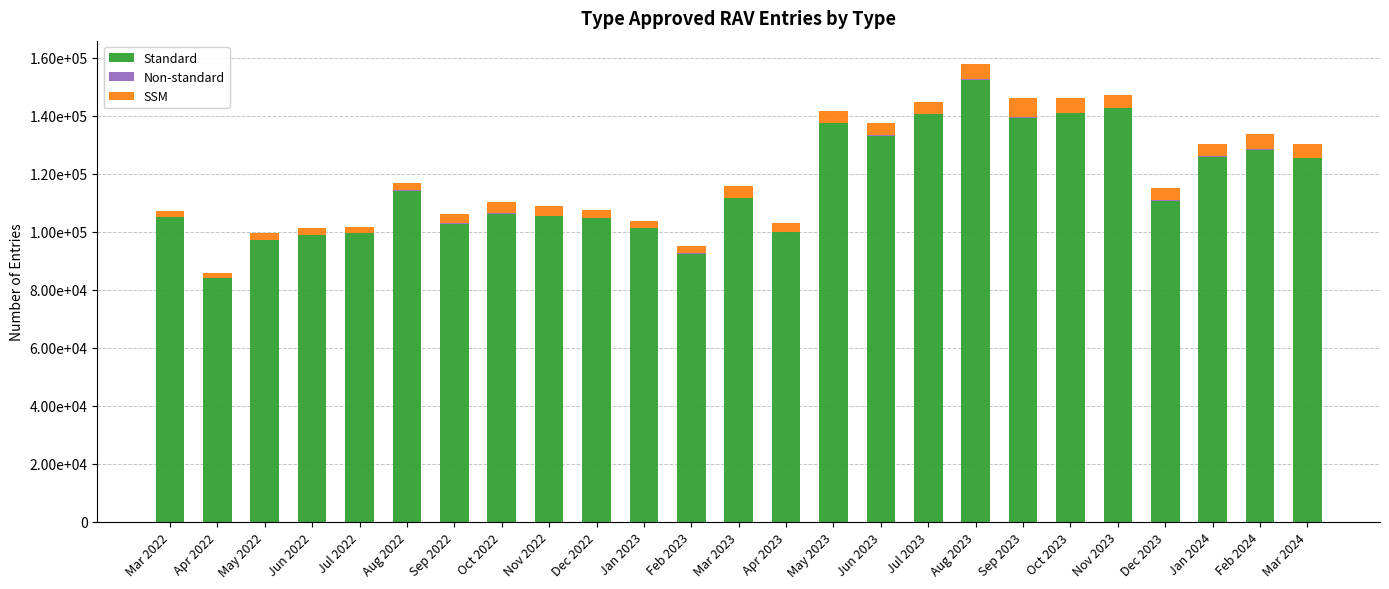

At how many categories does at least one series exceed 99181?

21